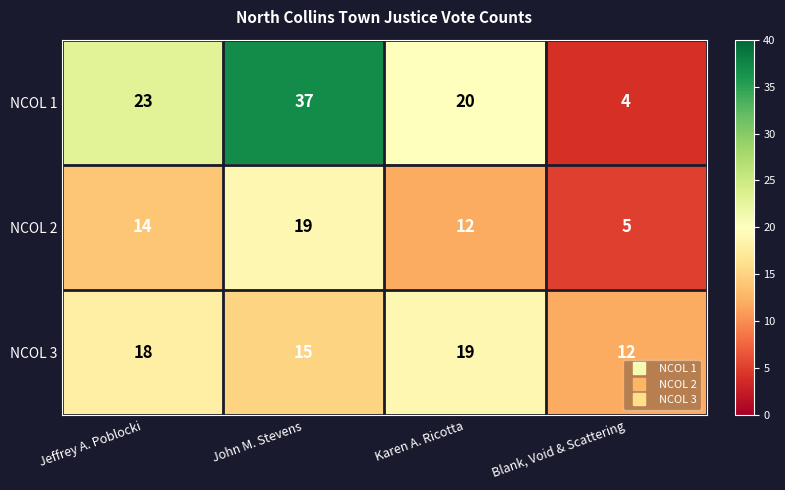

Reading left to right, extract all data points from this chart.

NCOL 1: Jeffrey A. Poblocki=23	John M. Stevens=37	Karen A. Ricotta=20	Blank, Void & Scattering=4
NCOL 2: Jeffrey A. Poblocki=14	John M. Stevens=19	Karen A. Ricotta=12	Blank, Void & Scattering=5
NCOL 3: Jeffrey A. Poblocki=18	John M. Stevens=15	Karen A. Ricotta=19	Blank, Void & Scattering=12